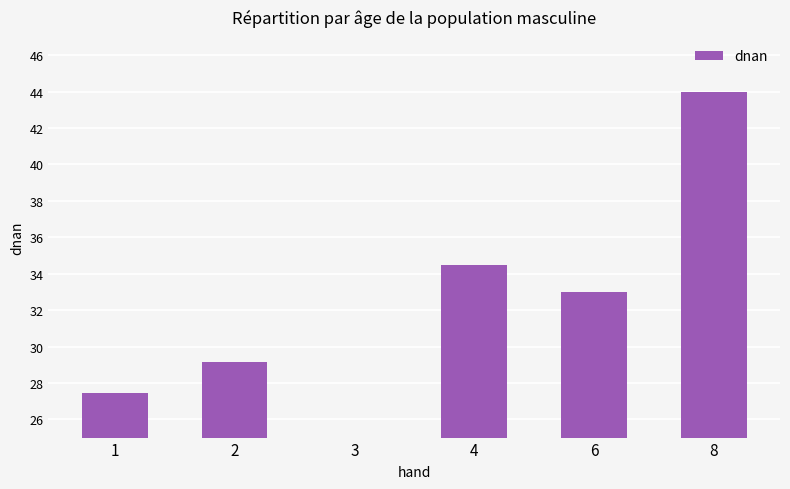

Count the number of categories in the chart.

6